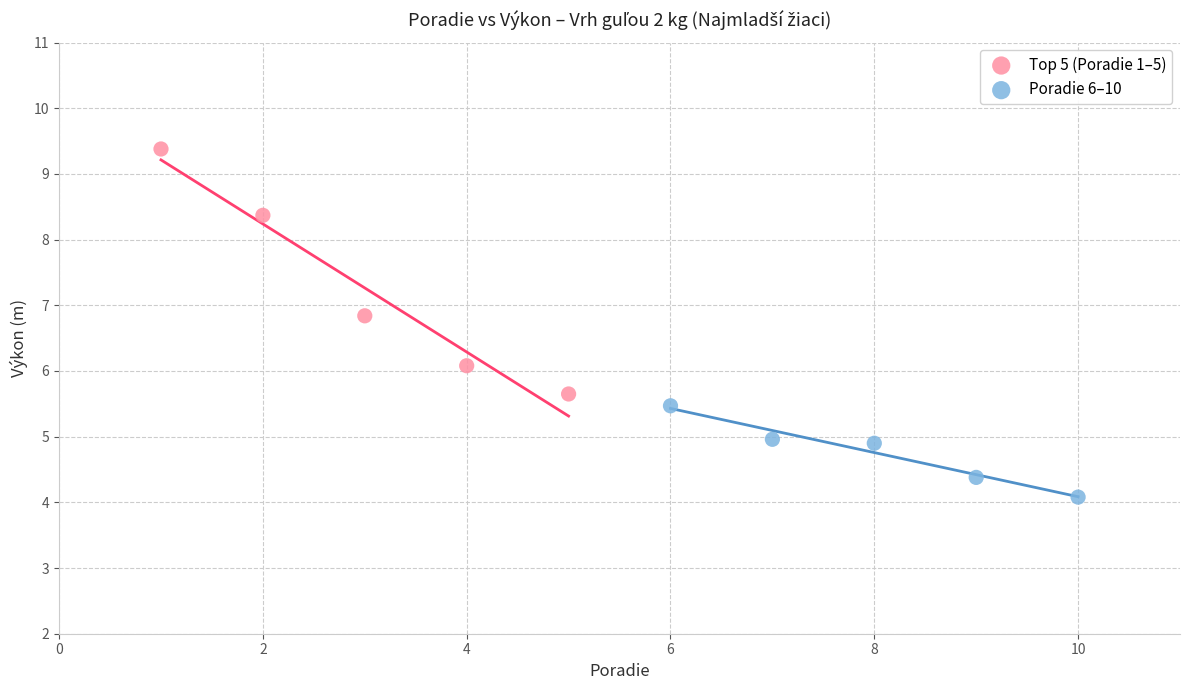

Which series contains the highest Y value?

Top 5 (Poradie 1–5)